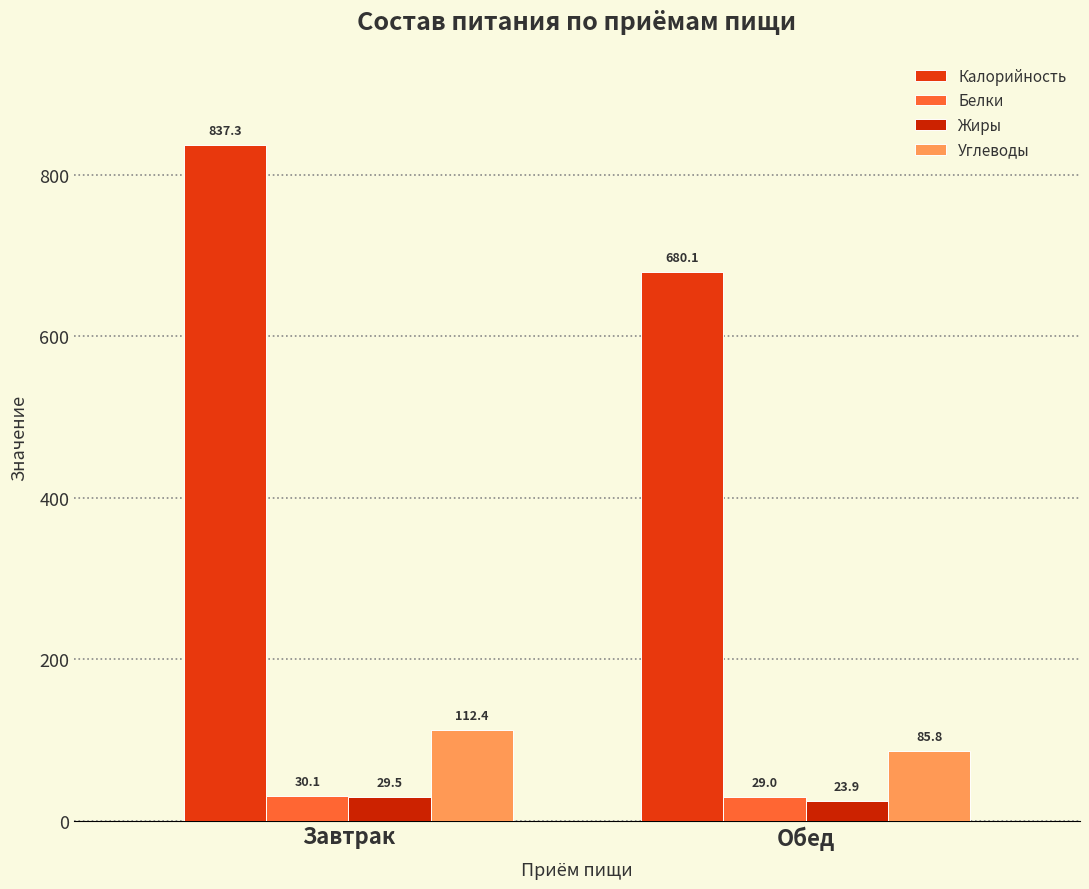

Which series has the largest total across all categories?

Калорийность